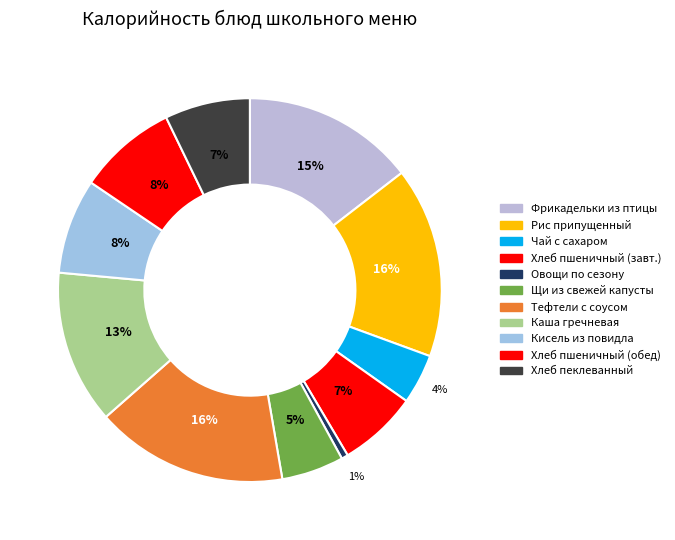

Between Хлеб пеклеванный and Рис припущенный, which is larger?

Рис припущенный